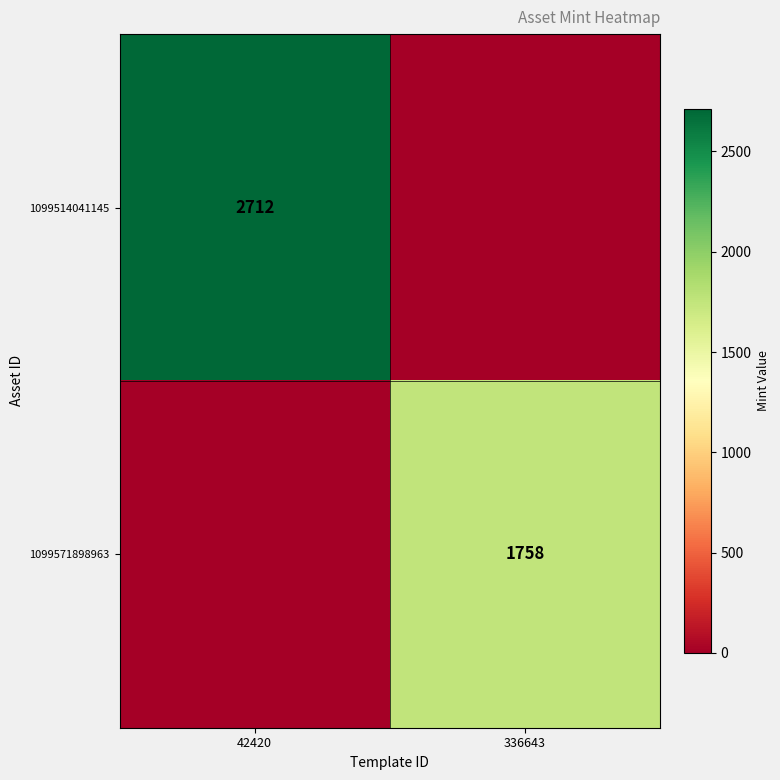

Is it true that 1099514041145 equals 2712 at 42420?

True